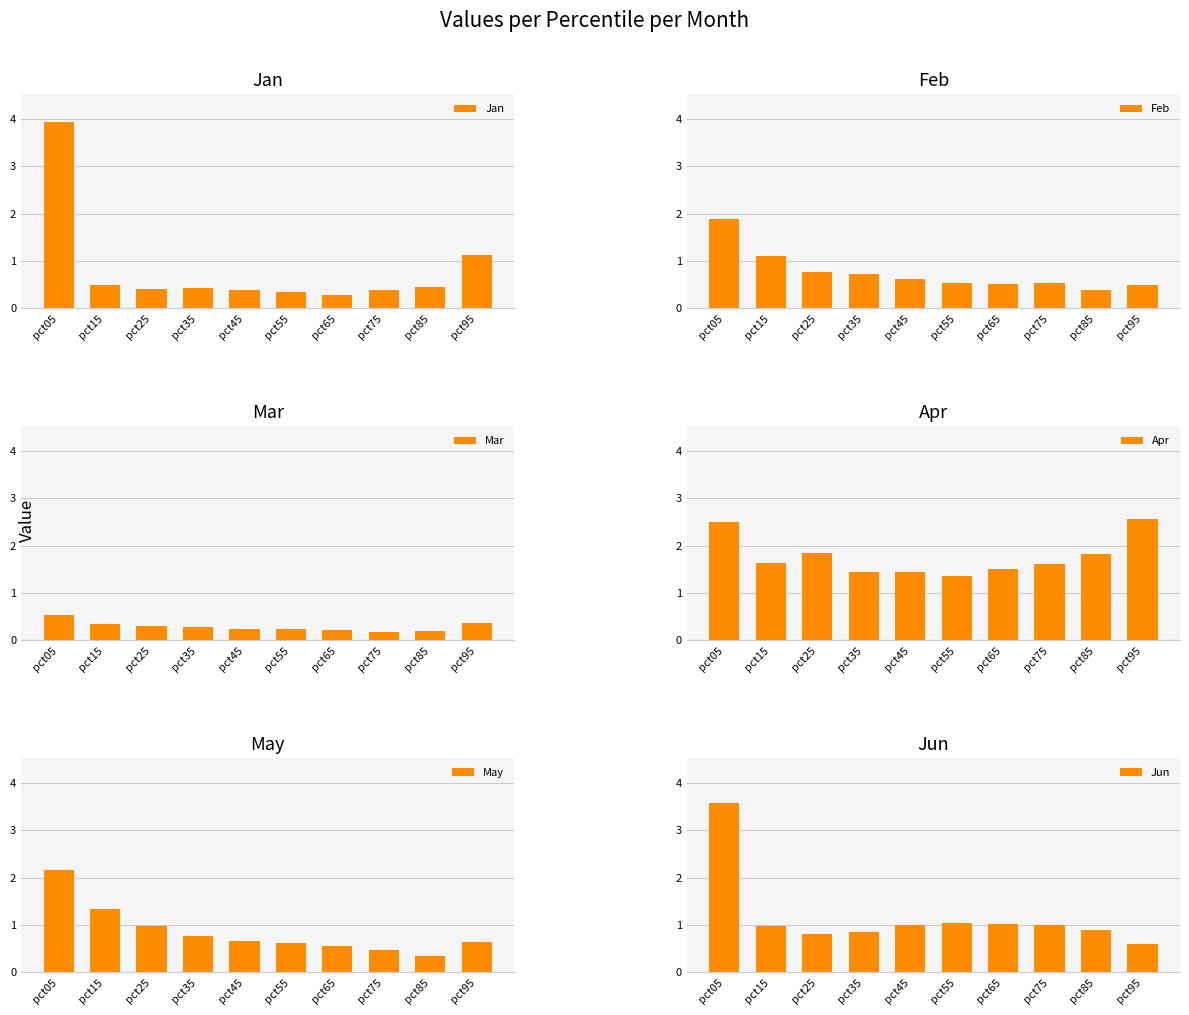

What is the total value across all series at pct25?

5.1